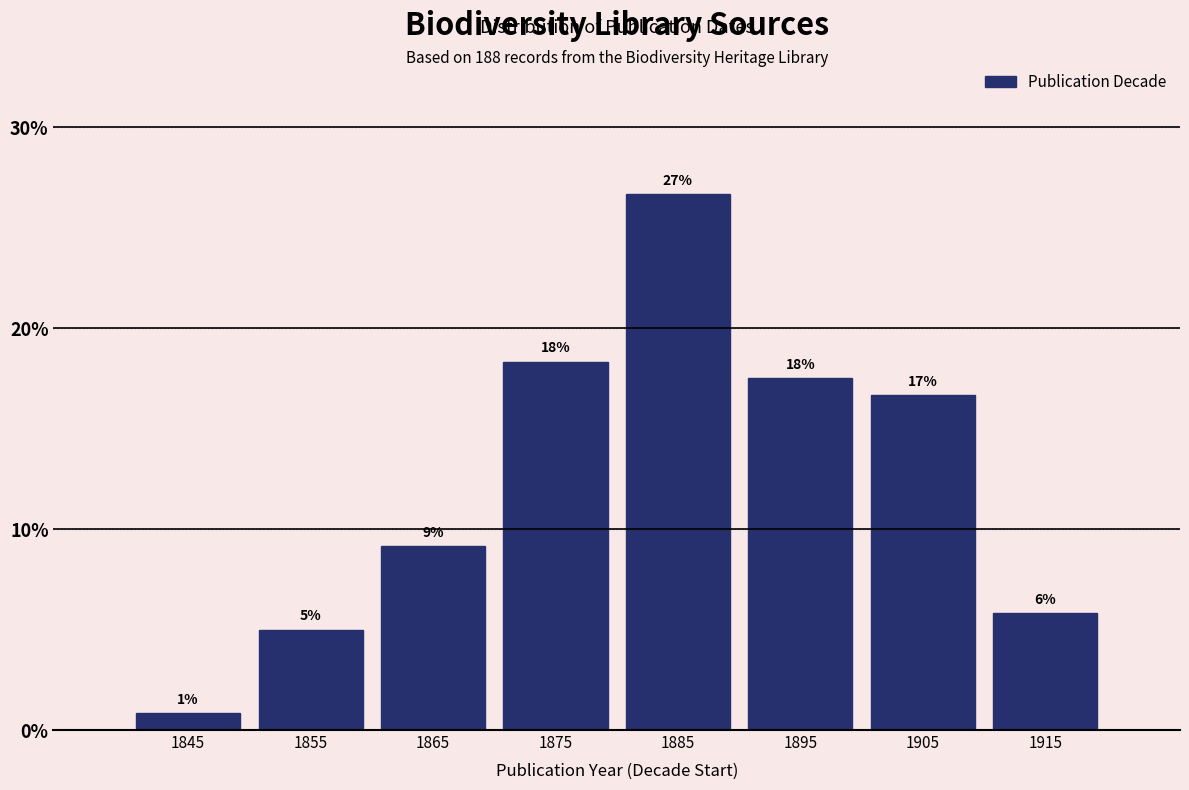

Does the chart contain any negative values?

No